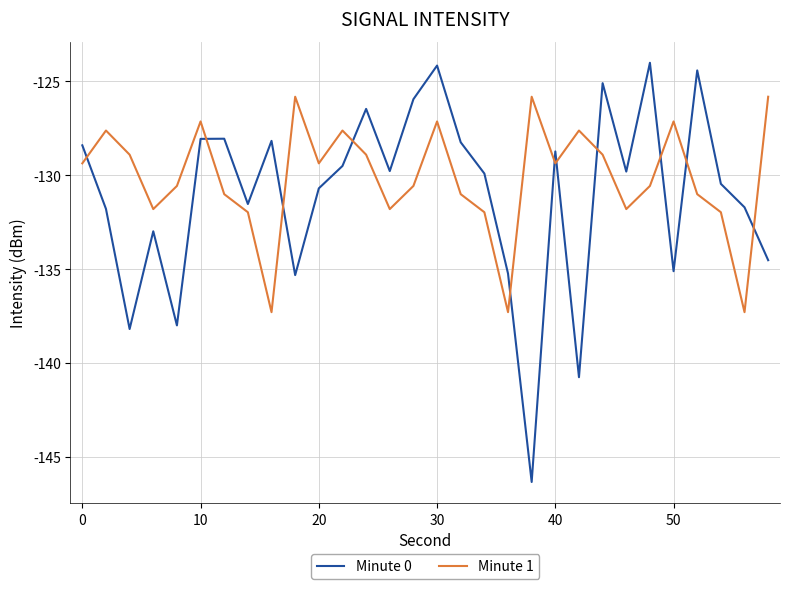

What is the difference between the maximum and minimum values in the Minute 0 series?

22.3